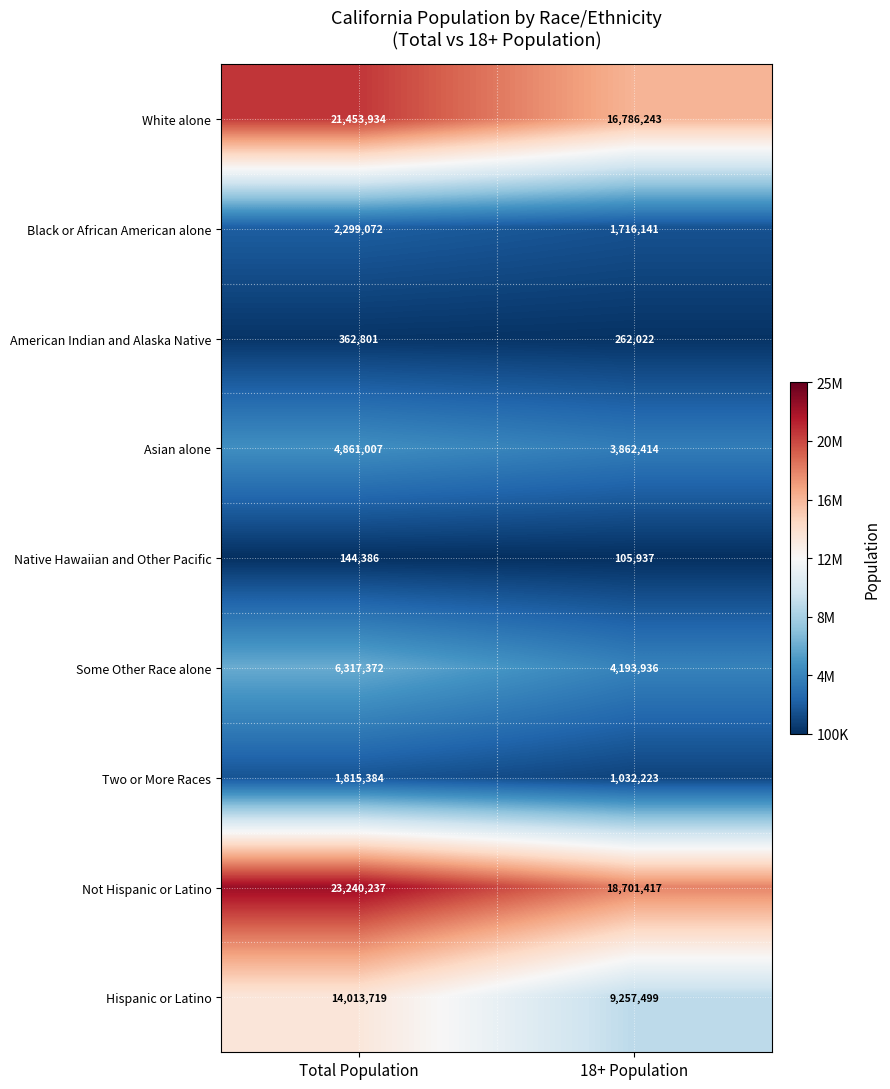

What is the lowest value of the Asian alone series?

3862414